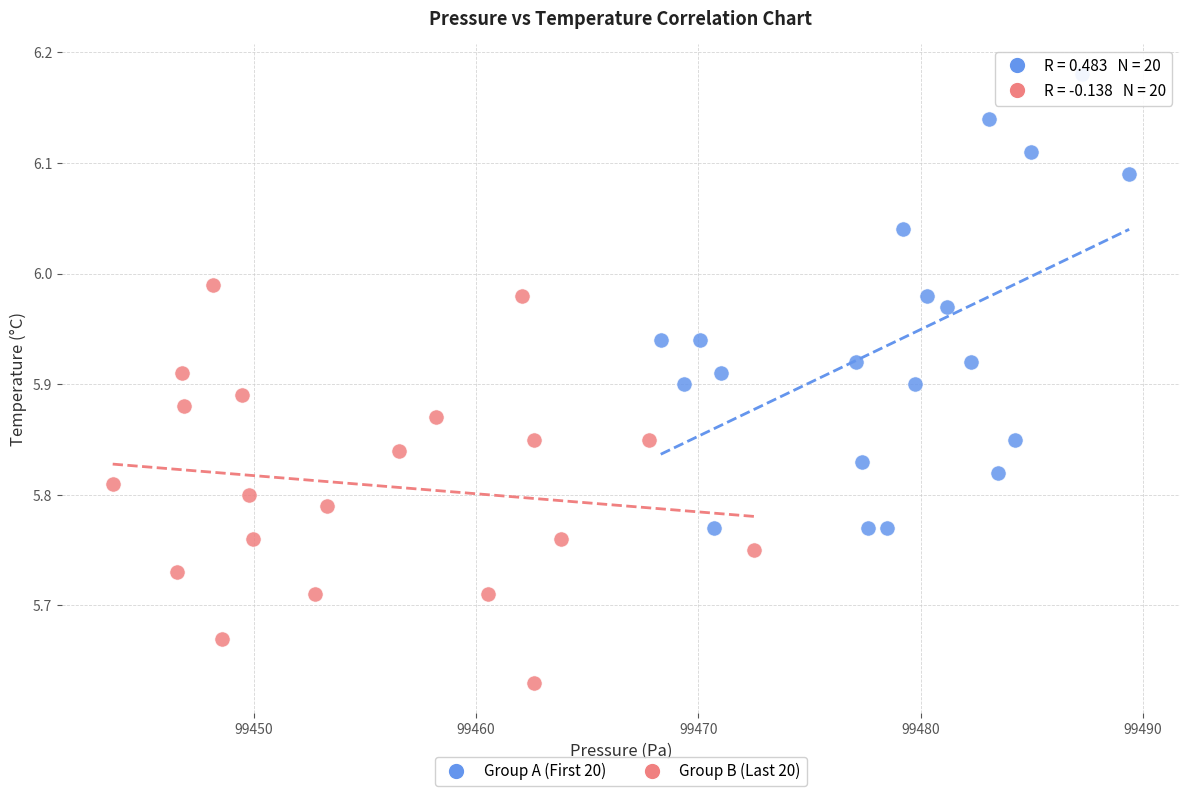

Which series reaches the maximum Y coordinate?

Group A (First 20)